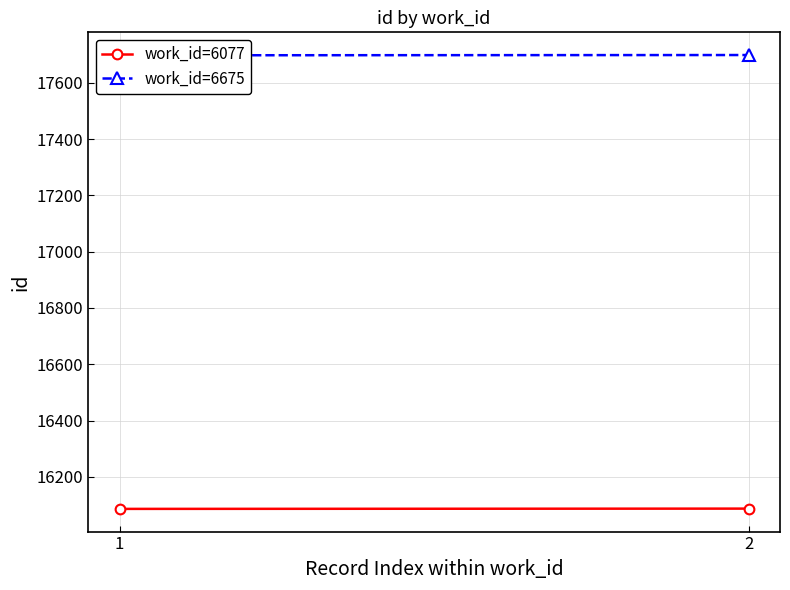

The work_id=6077 series shows 16086 at 1. True or false?

True